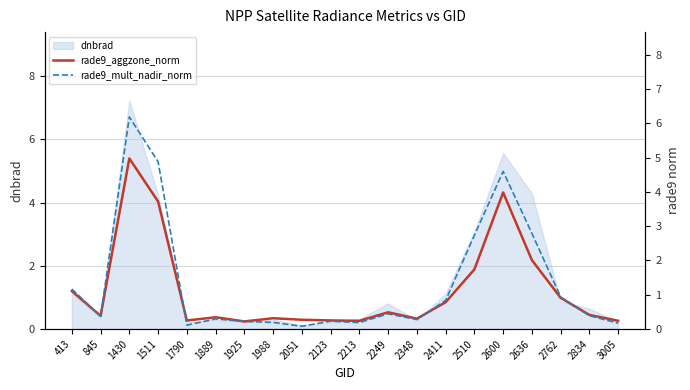

What is the difference between the rade9_mult_nadir_norm values at 1430 and 2213?

6.0